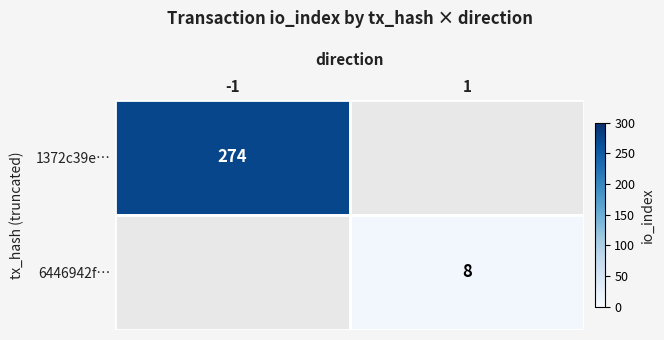

Is the value of 6446942f… at 1 greater than the value of 1372c39e… at -1?

No